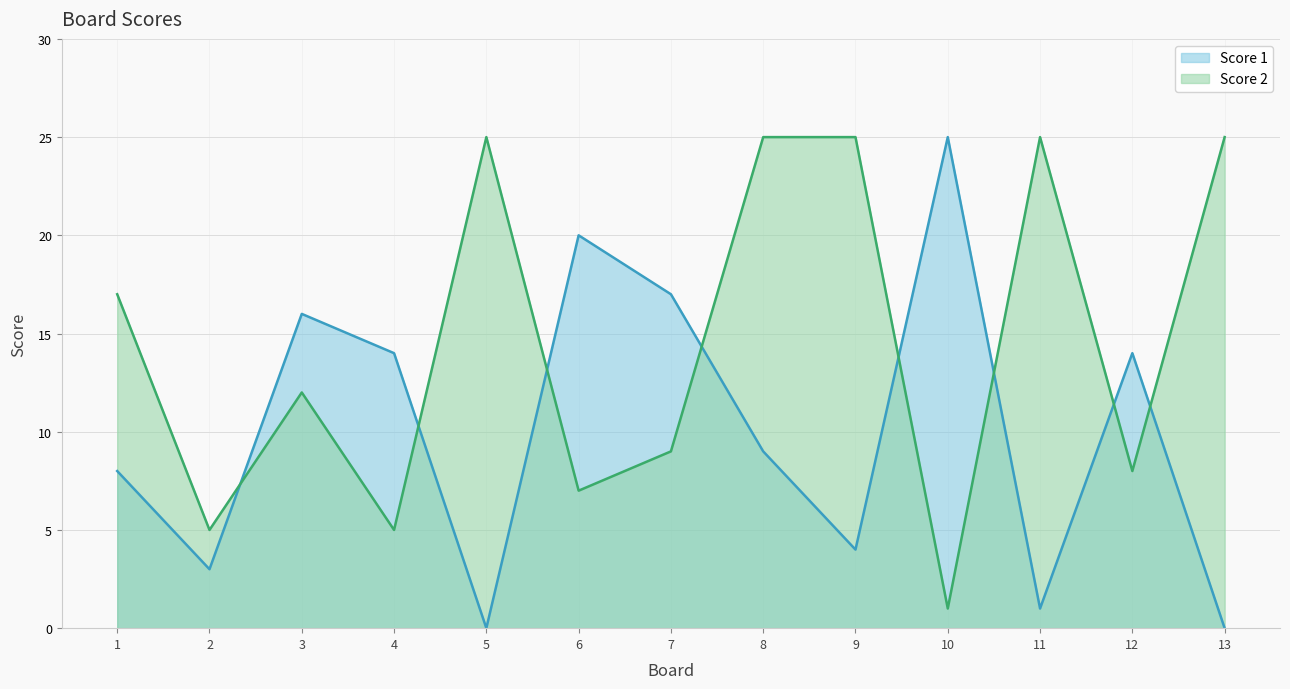

How many distinct data groups are displayed?

2